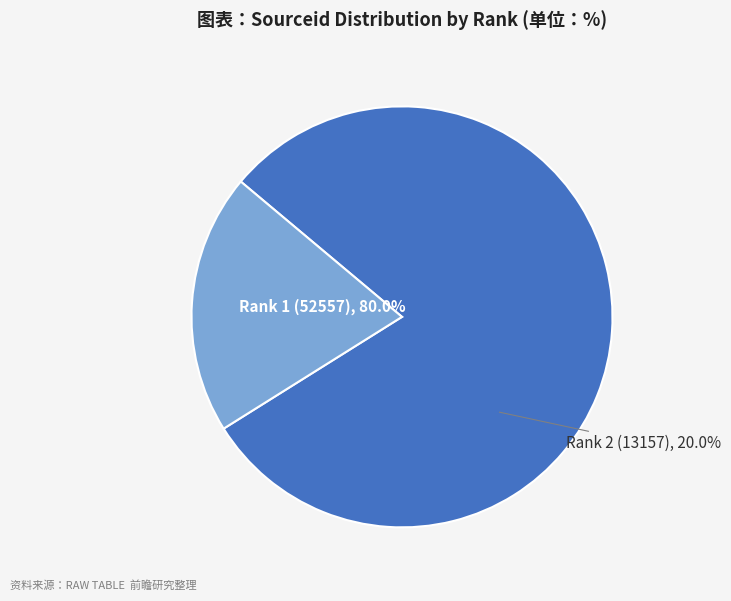

To the nearest percent, what percentage of the pie is Journal 1 (Rank 1)?

80%